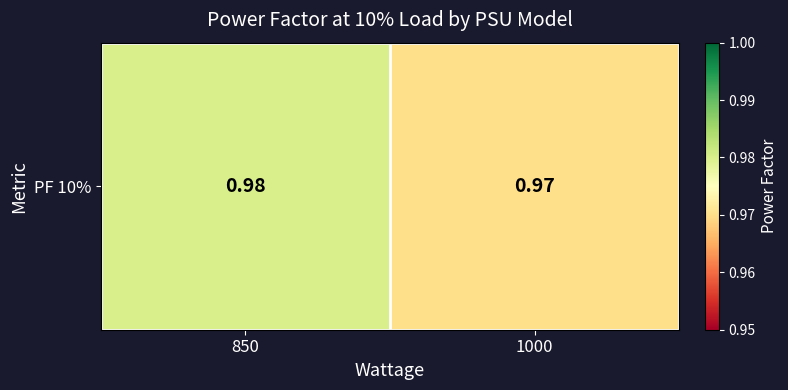

Where is the data nearest to the value 0?

1000